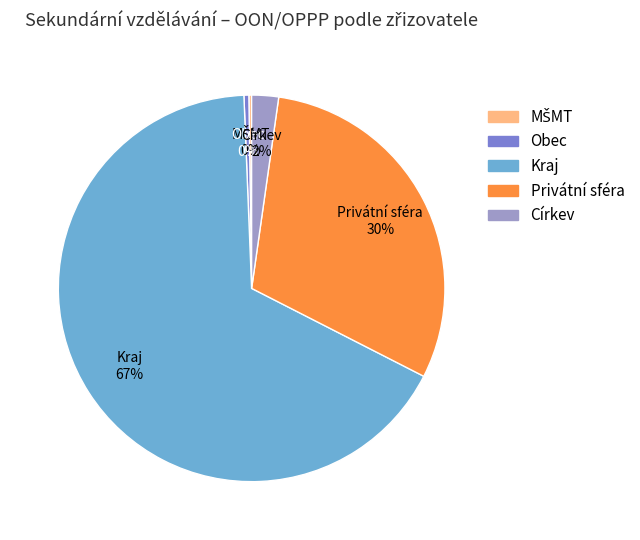

To the nearest percent, what is the difference between the Církev and Obec slice percentages?

2%